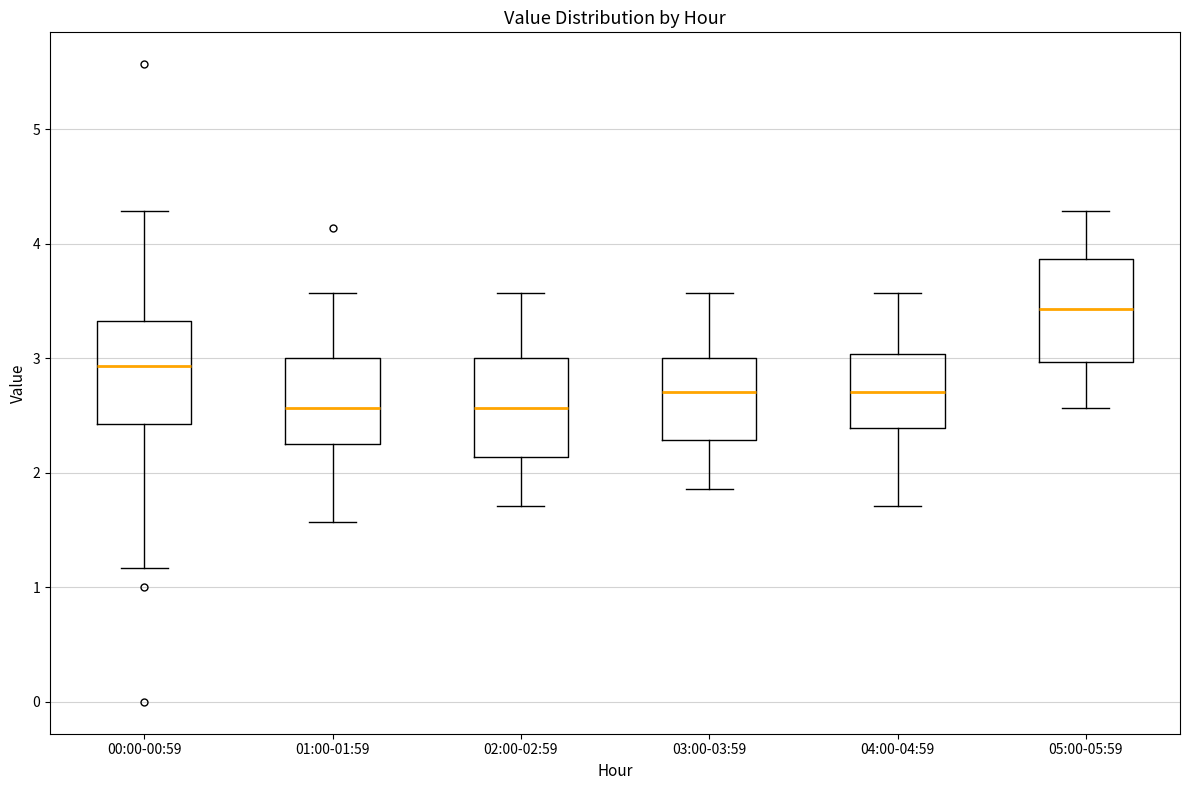

Where is the upper edge of the box for 01:00-01:59 on the y-axis? The values are not printed on the chart, so give them approximately, as read against the axis.

3.0